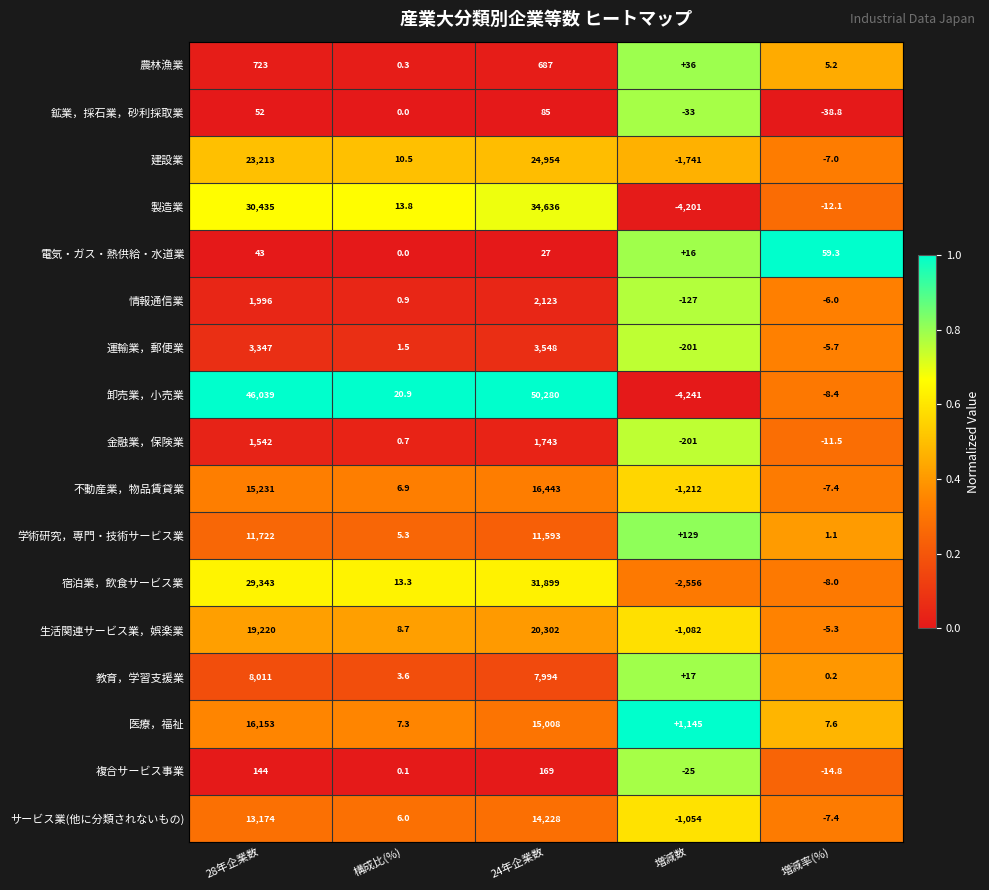

Is the value of 生活関連サービス業，娯楽業 at 増減数 greater than the value of 卸売業，小売業 at 24年企業数?

No